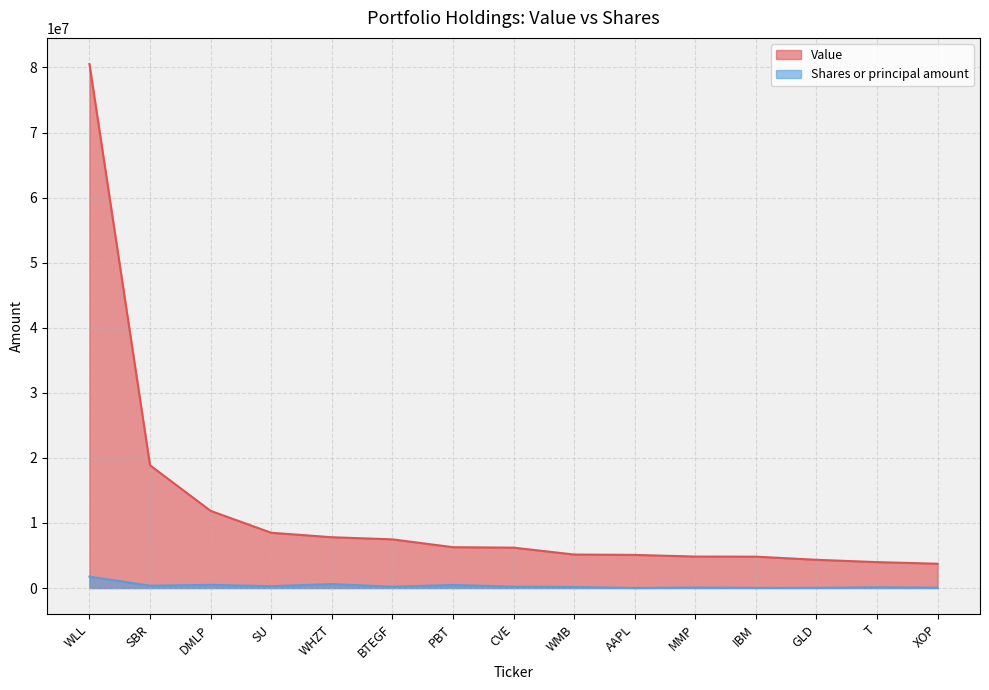

List the series in order of their overall mean, highest first.

Value, Shares or principal amount